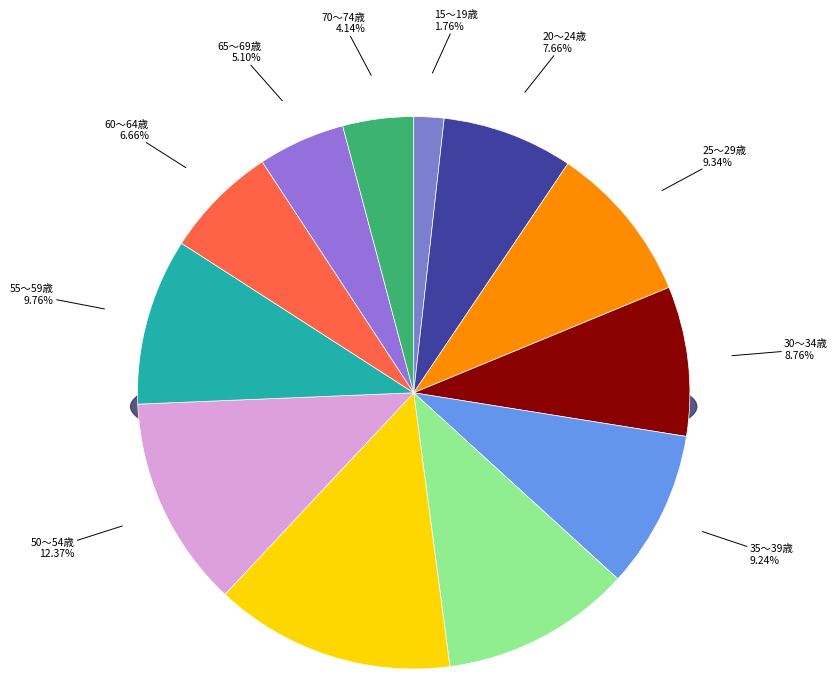

How many segments does this pie chart have?

12